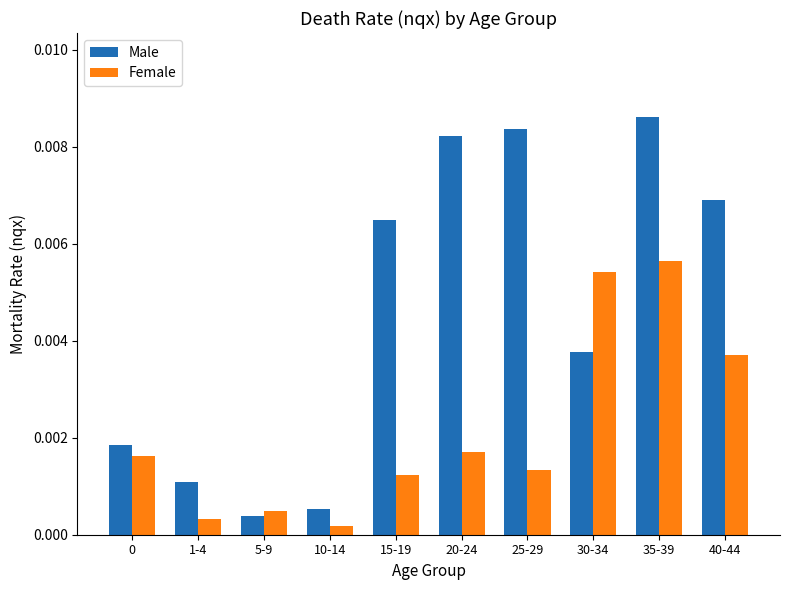

Rank the series by their maximum value, from lowest to highest.

Female, Male